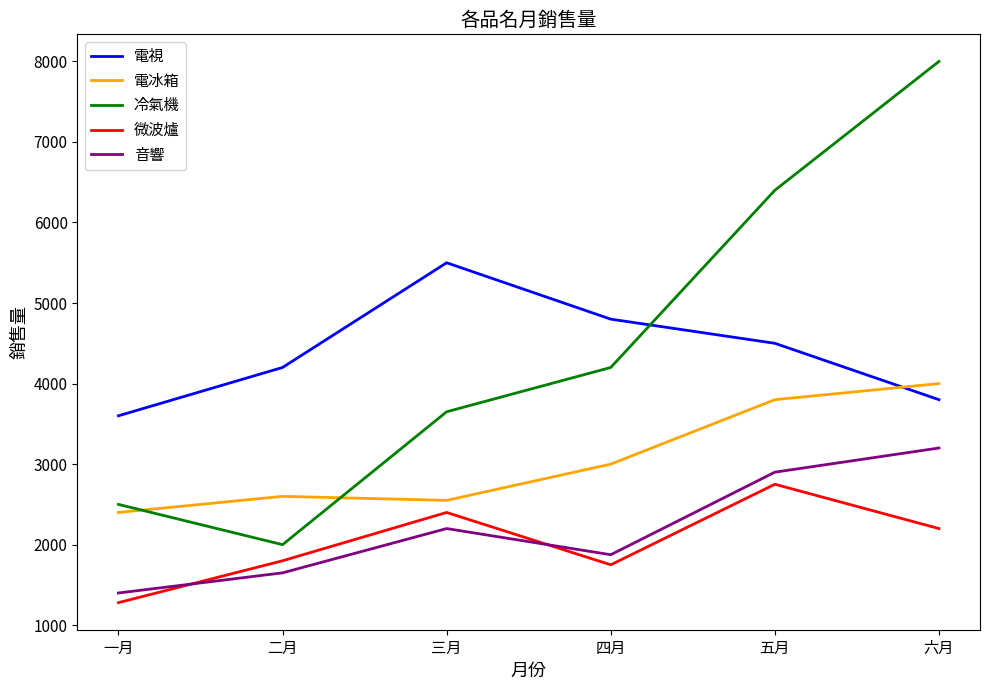

Which series has the largest range (max minus min)?

冷氣機